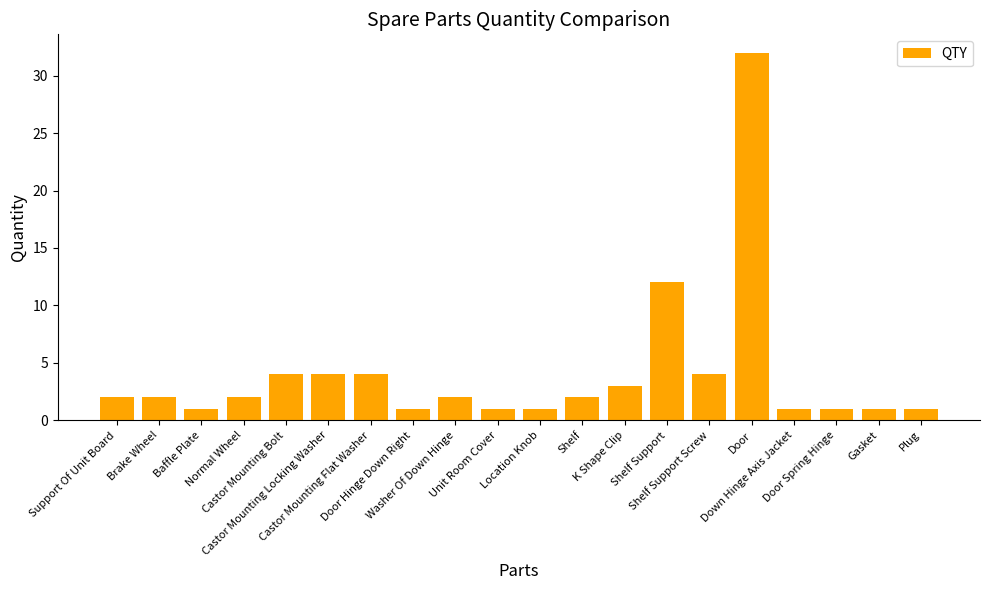

What is the sum of all values?

81